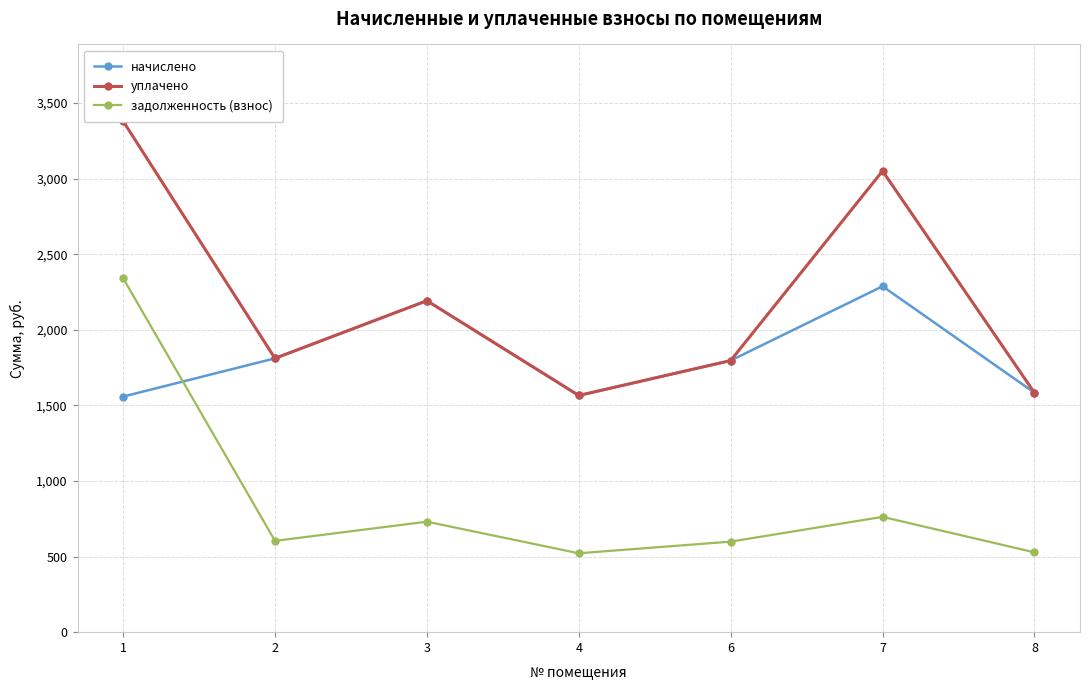

Reading left to right, extract all data points from this chart.

начислено: 1=1558.0	2=1811.0	3=2192.3	4=1565.4	6=1796.3	7=2287.6	8=1583.7
уплачено: 1=3380.1	2=1811.0	3=2192.3	4=1565.5	6=1796.3	7=3050.1	8=1583.7
задолженность (взнос): 1=2341.4	2=603.7	3=730.8	4=521.8	6=598.8	7=762.5	8=527.9